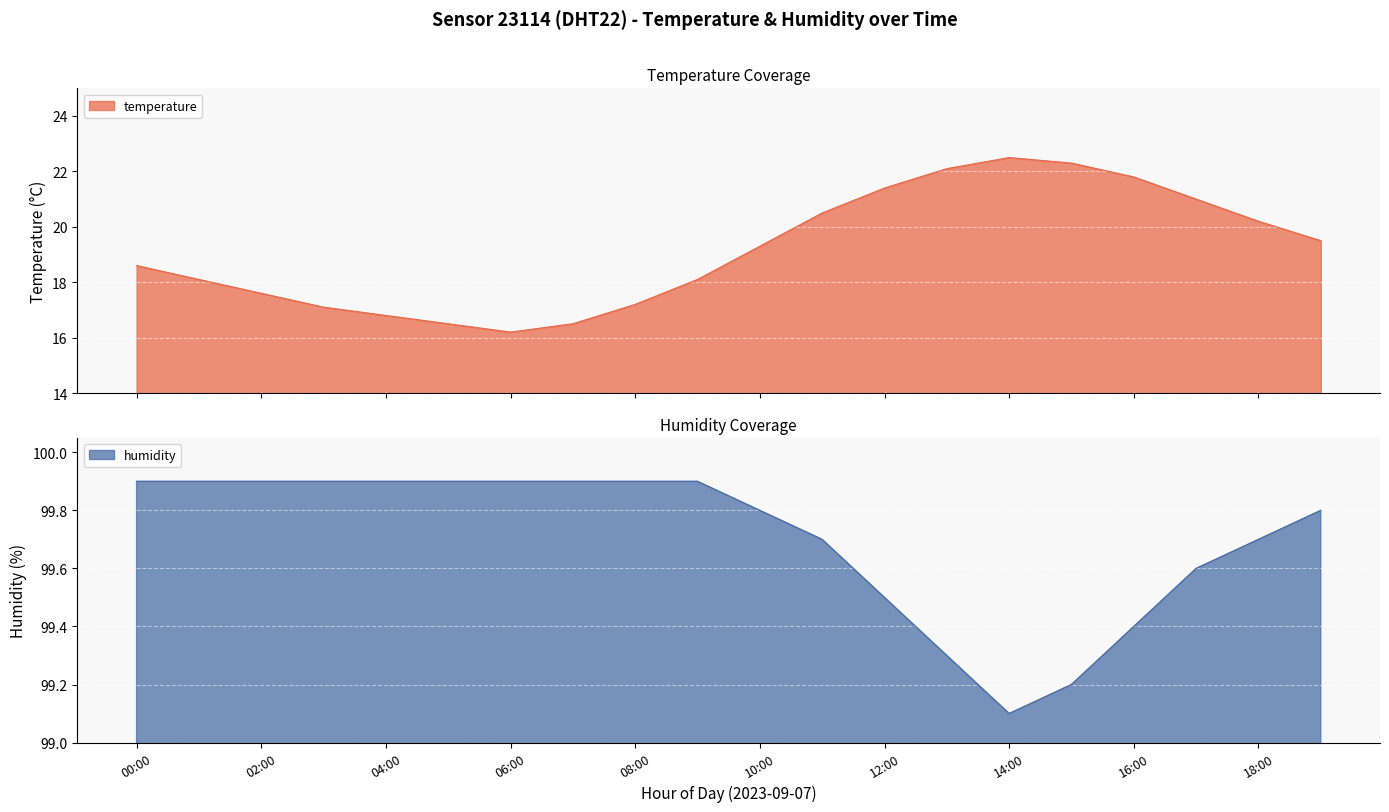

True or false: temperature and humidity cross at least once.

False